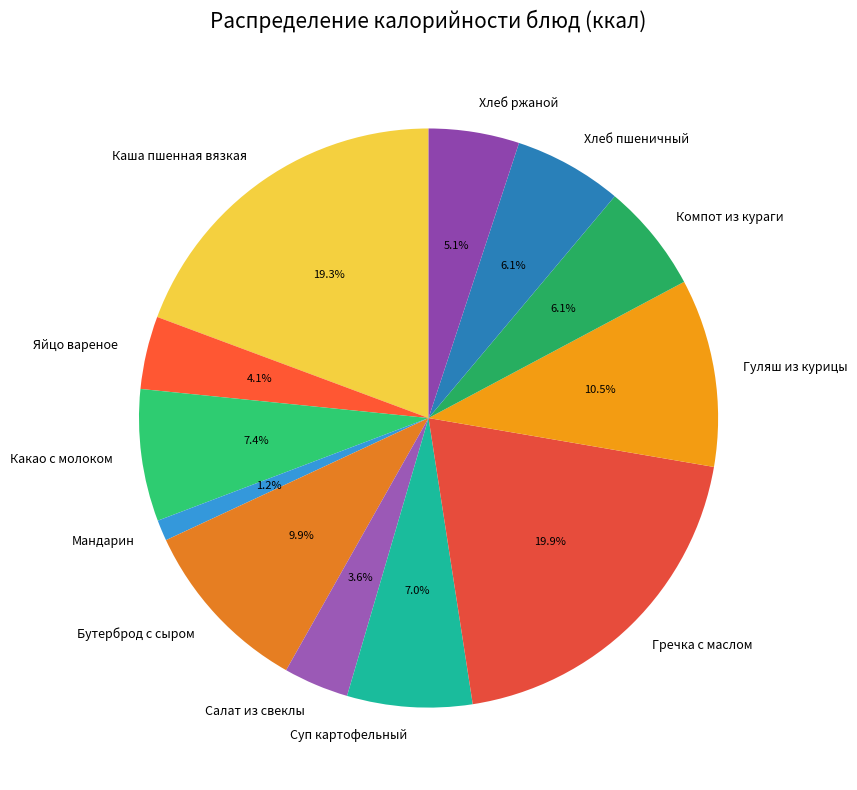

Do Салат из свеклы and Суп картофельный together represent more than half of the pie?

No